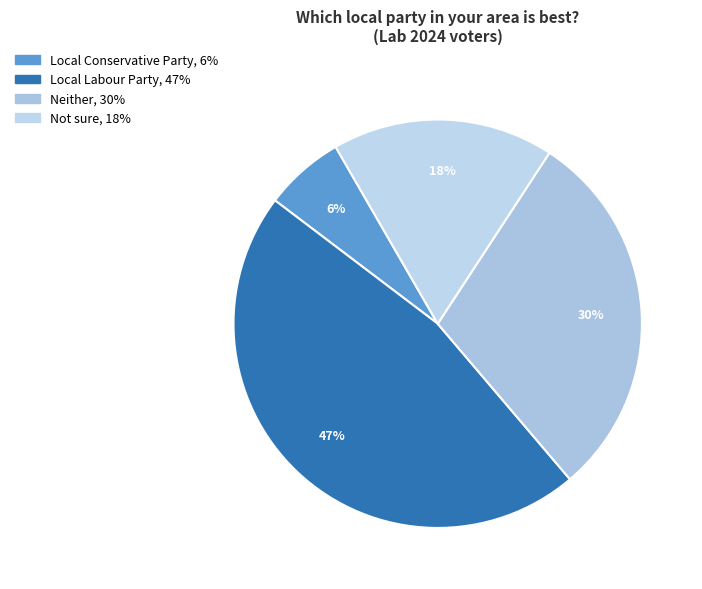

Which has a higher value, Local Conservative Party or Neither?

Neither